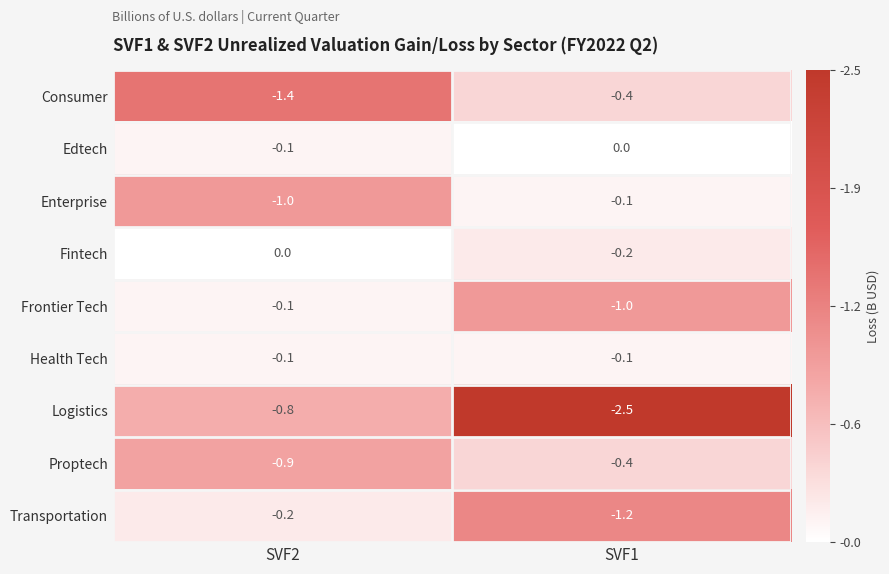

List the labels in order of Fintech value, smallest first.

SVF1, SVF2